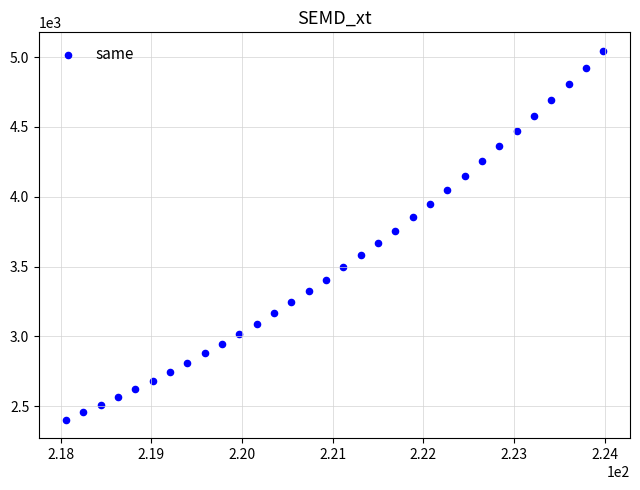

What is the range of Y values (max minus min)?

2641.2